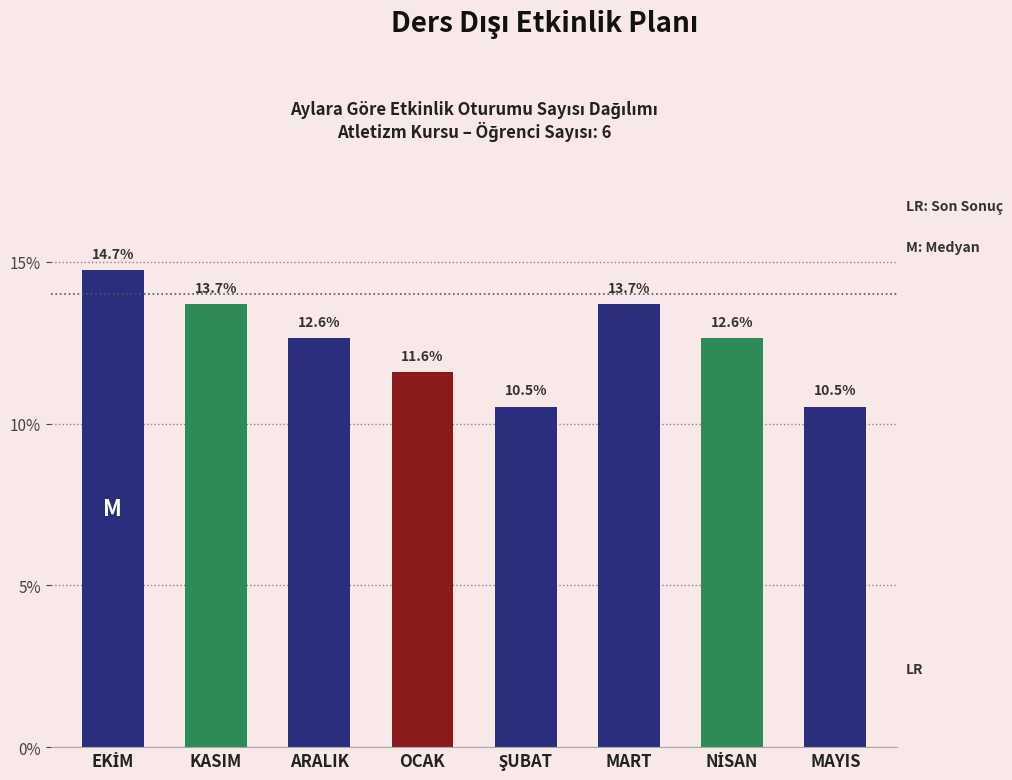

Reading left to right, extract all data points from this chart.

14.7	13.7	12.6	11.6	10.5	13.7	12.6	10.5